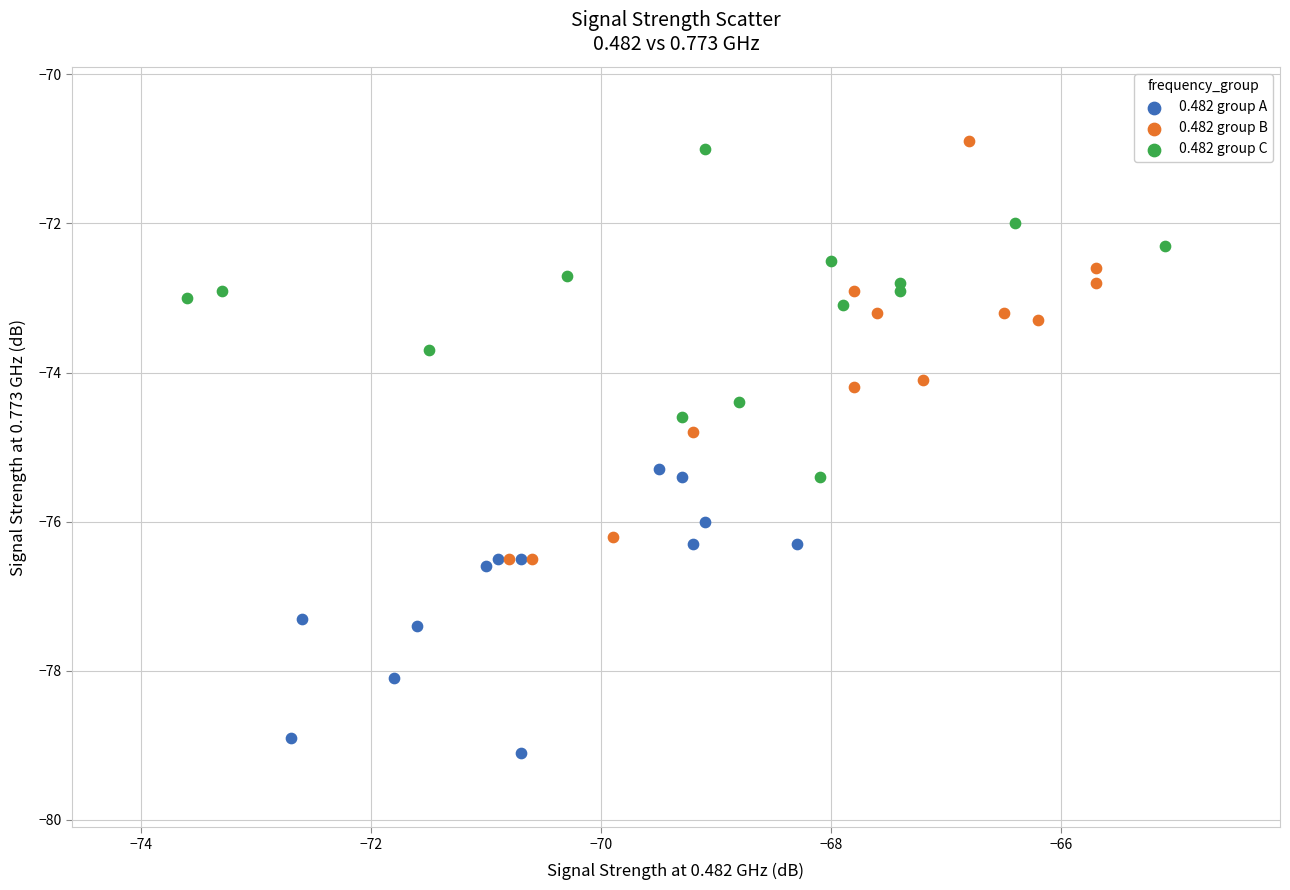

Which series has the largest Y range (max minus min)?

0.482 group B